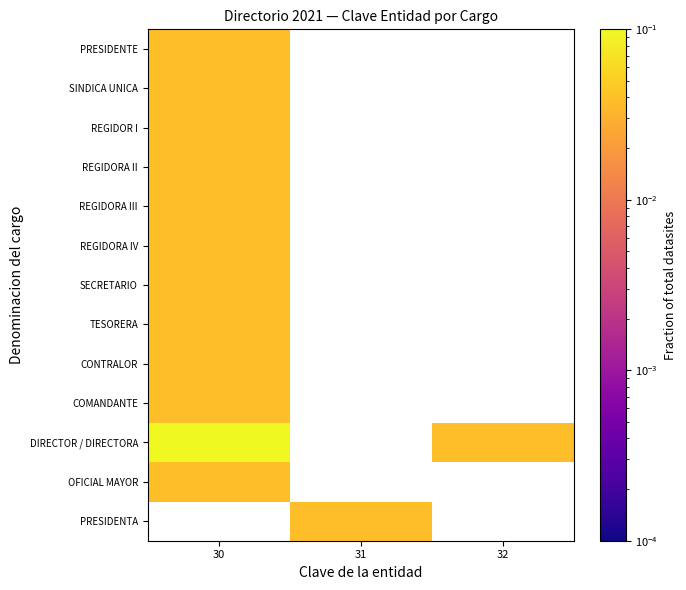

How many values in COMANDANTE are above zero?

1